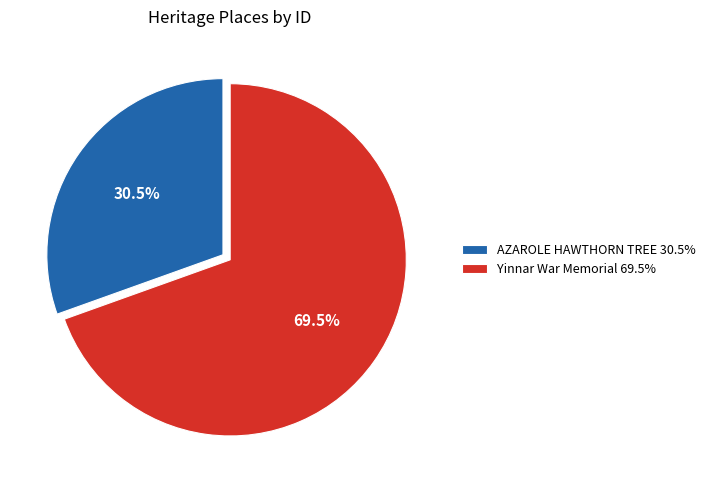

Rank the categories by value from lowest to highest.

AZAROLE HAWTHORN TREE, Yinnar War Memorial